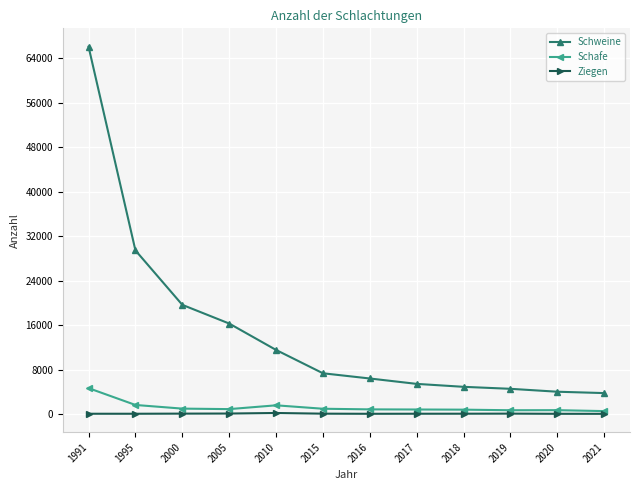

True or false: Schafe has more than 0 interior local peaks.

True